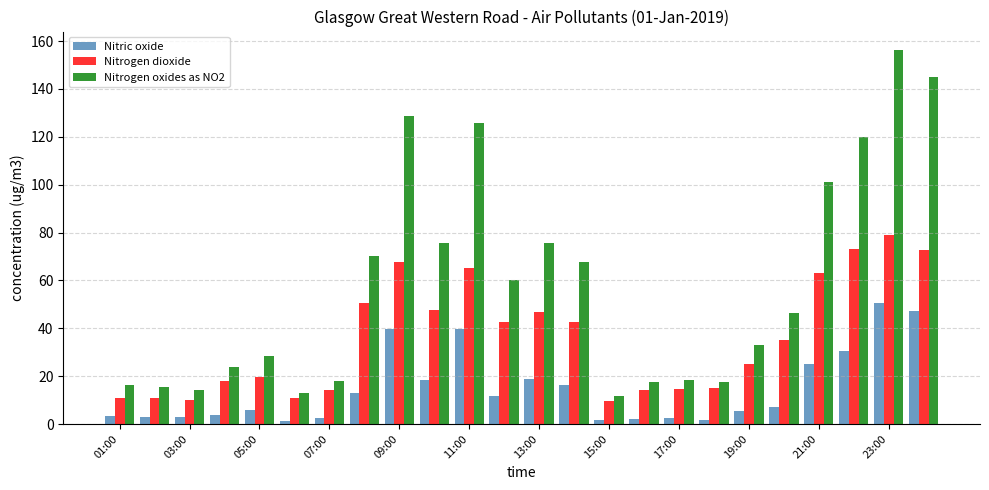

Which series has the largest total across all categories?

Nitrogen oxides as NO2